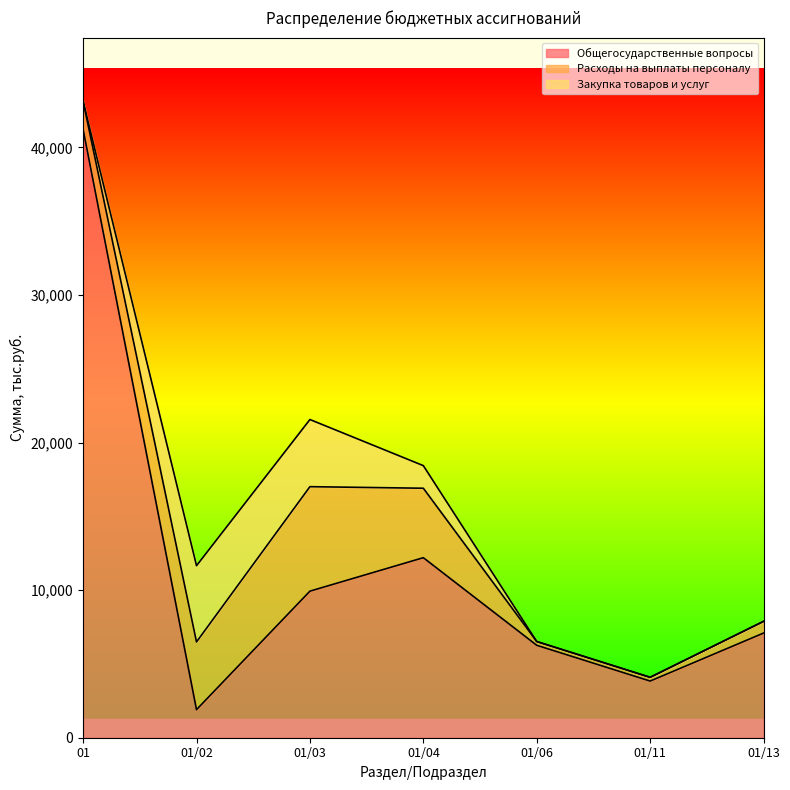

What is the spread (max minus min) of values at 01/11?

3838.6